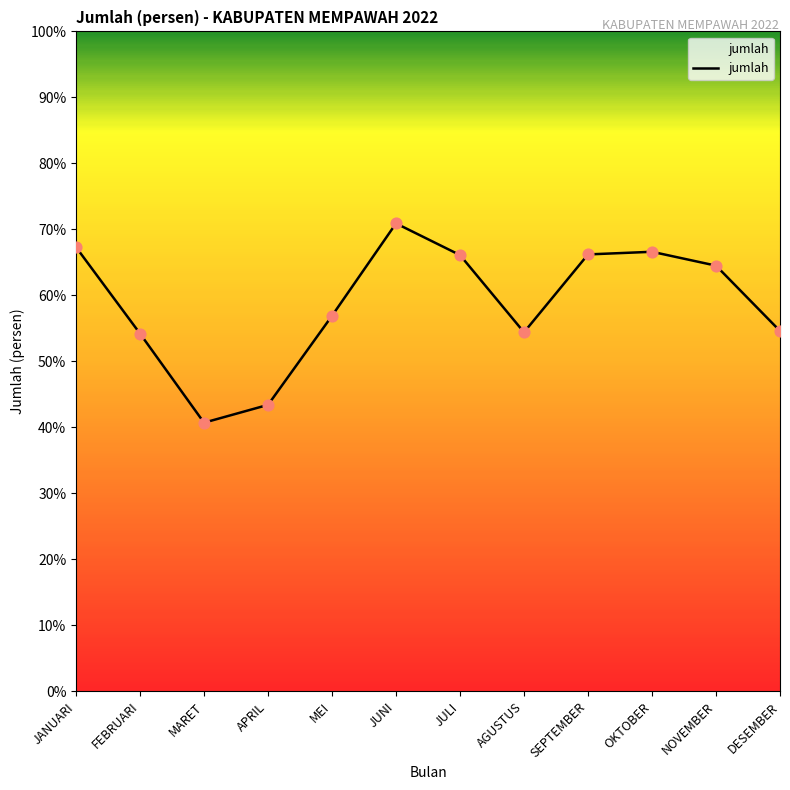

What is the ratio of the value at DESEMBER to the value at JANUARI?

0.8